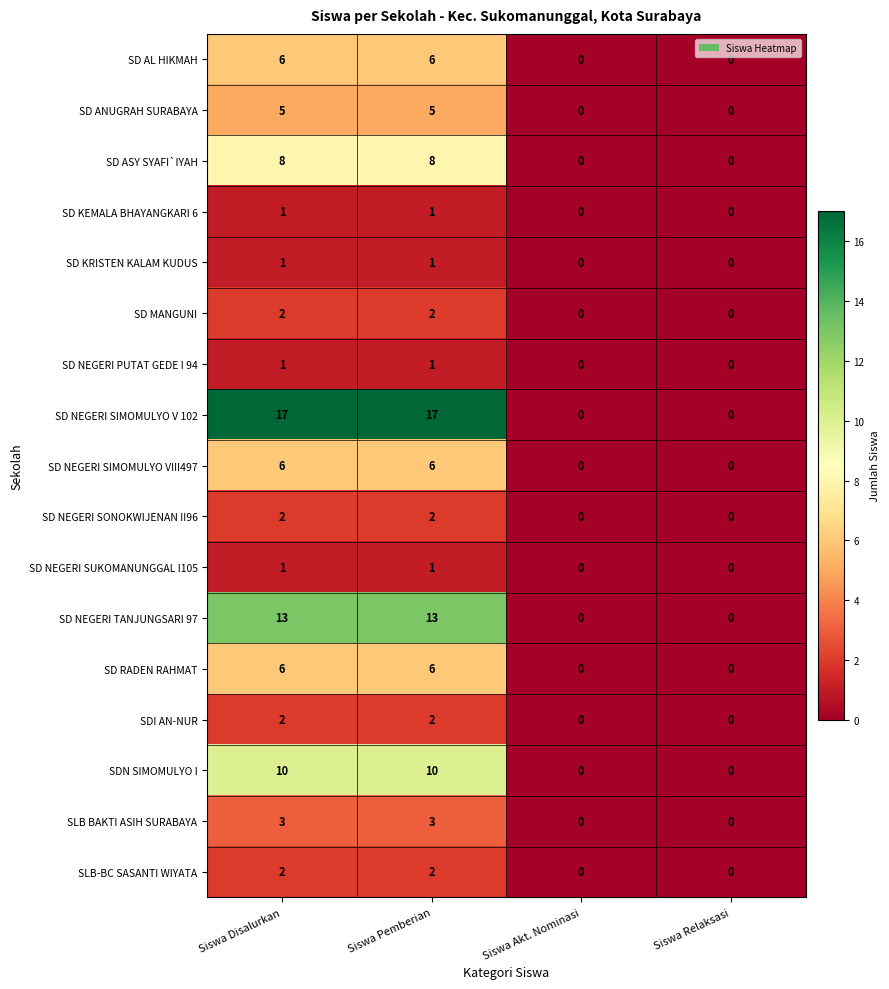

What is the sum of all SDN SIMOMULYO I values?

20